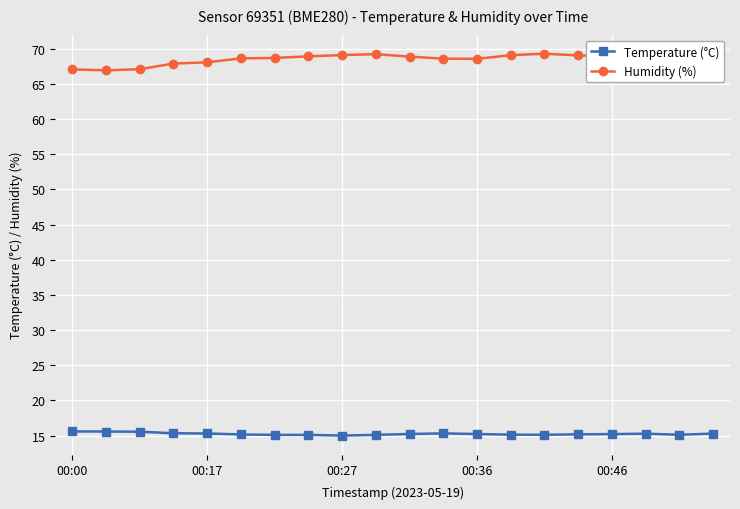

What is the minimum value for Temperature (°C)?

15.0